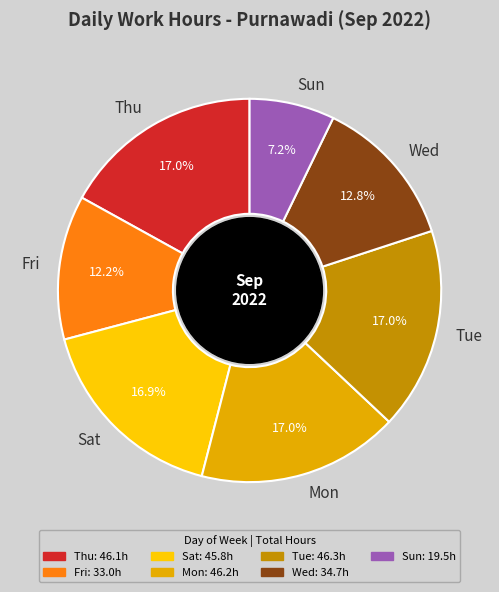

Which category has the smallest portion of the pie?

Sun